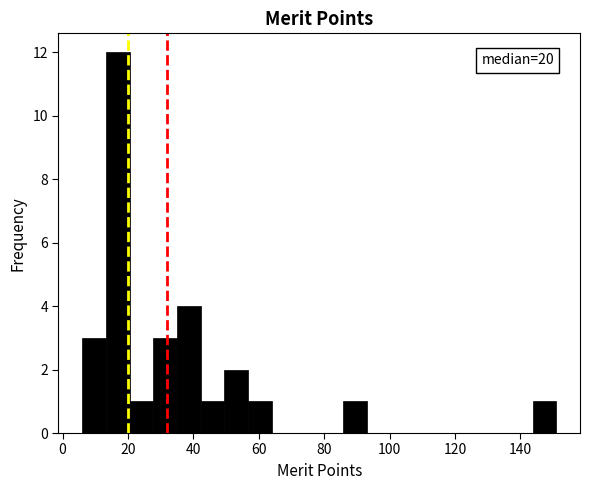

Read against the x-axis, roughly where is the centre of the tallest bar?

16